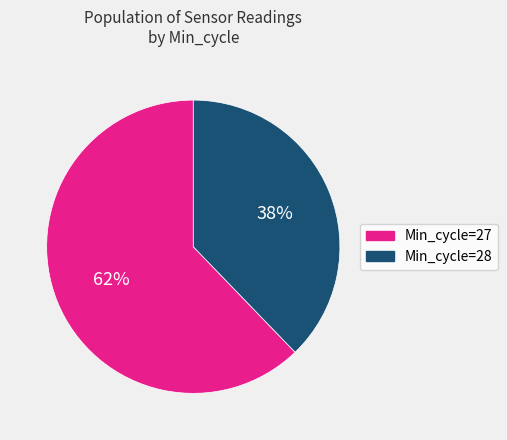

Count the number of slices in the pie.

2